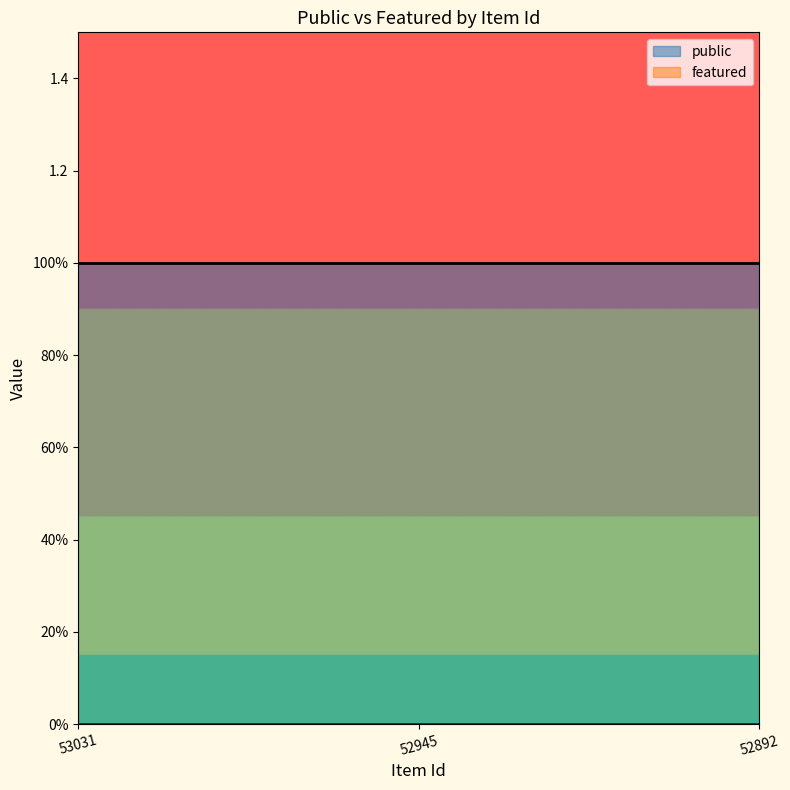

Reading left to right, extract all data points from this chart.

public: 53031=1	52945=1	52892=1
featured: 53031=0	52945=0	52892=0